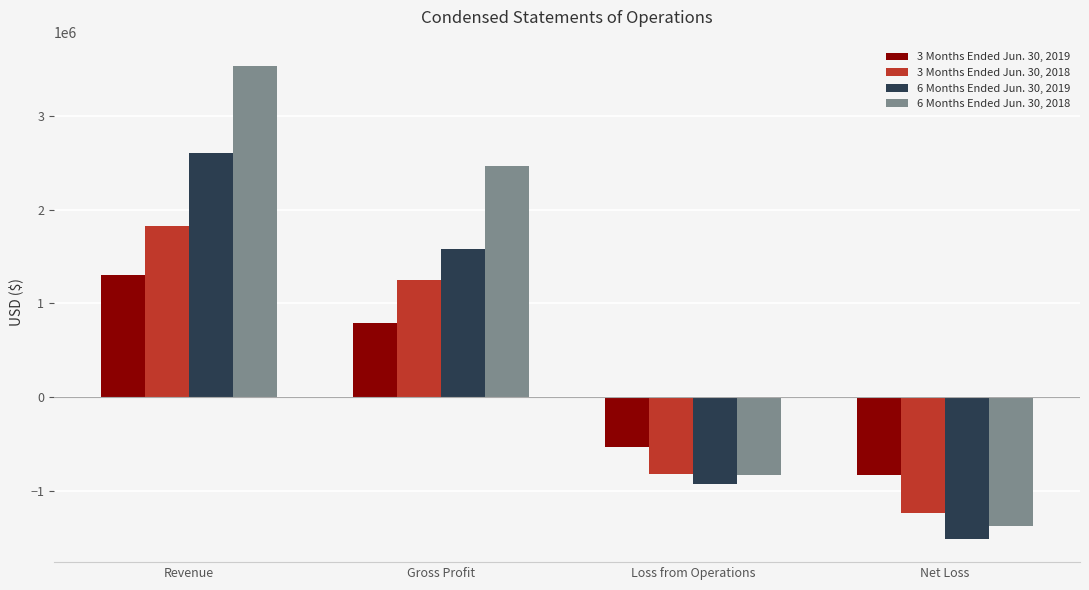

Which series has the widest spread of values?

6 Months Ended Jun. 30, 2018